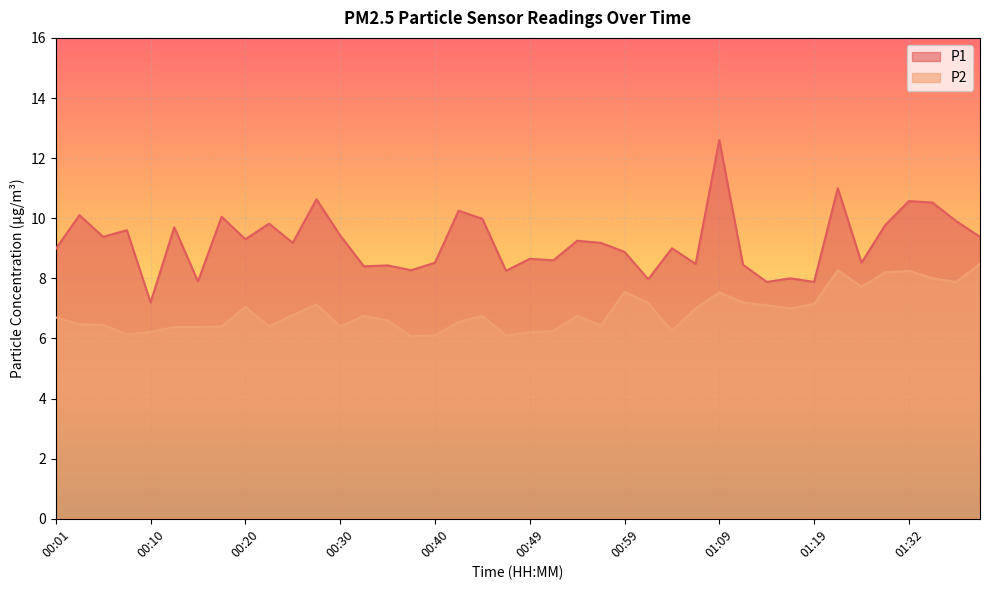

What is the value of the P2 point at the 38th from the left?

8.0